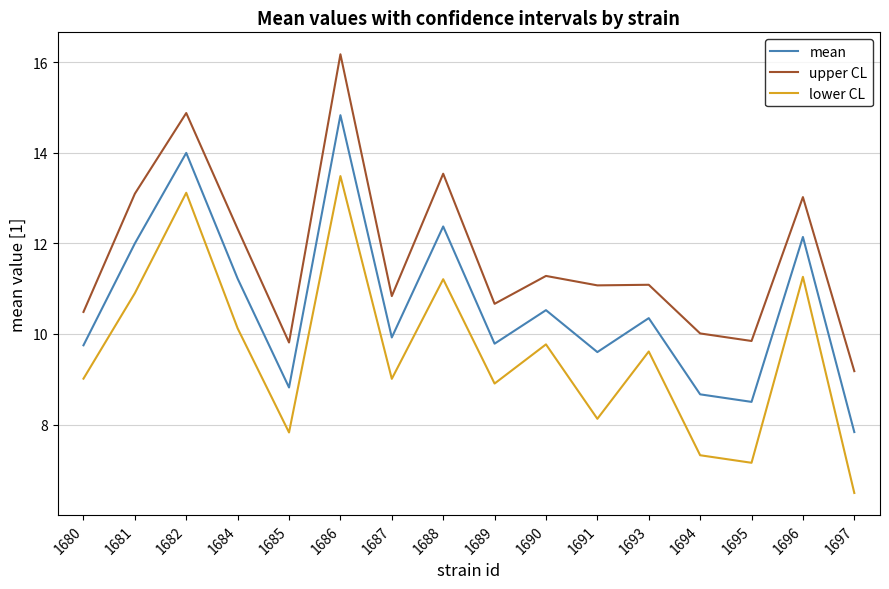

List the series in order of their peak value, highest first.

upper CL, mean, lower CL